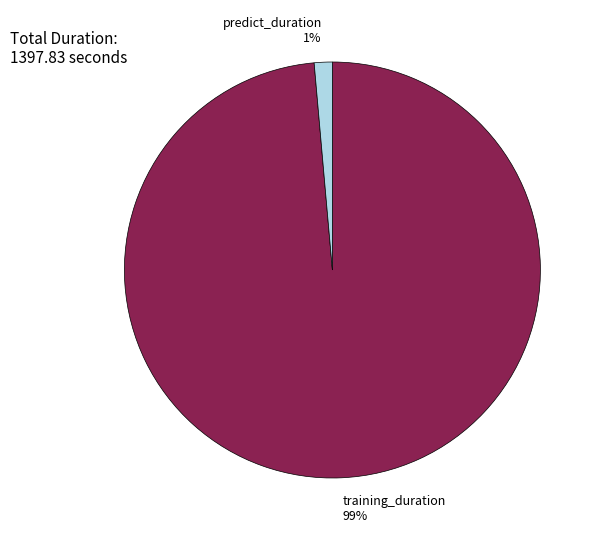

Is predict_duration the majority of the pie?

No